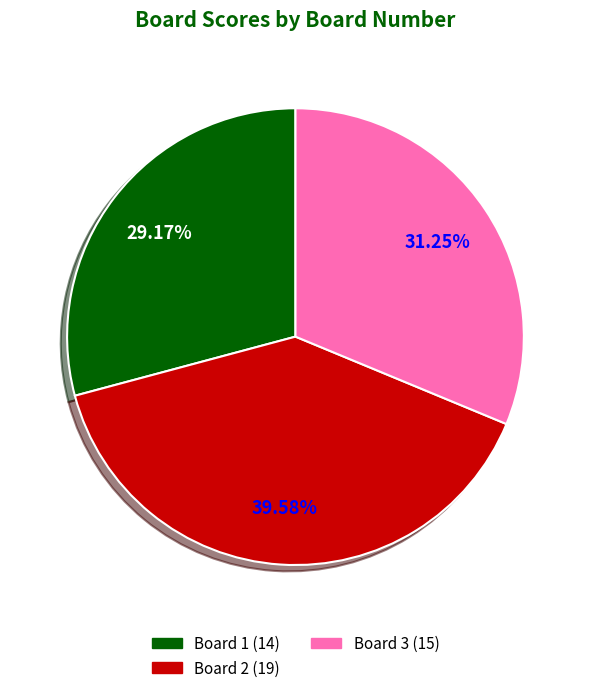

Is there any slice that represents more than half of the pie?

No